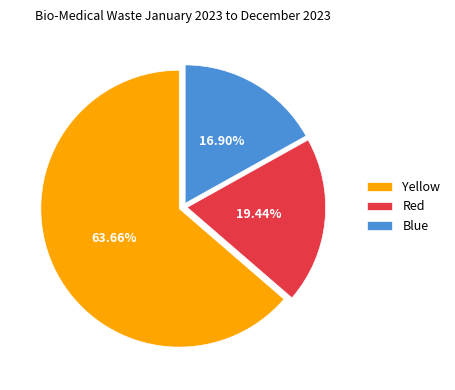

How many segments does this pie chart have?

3